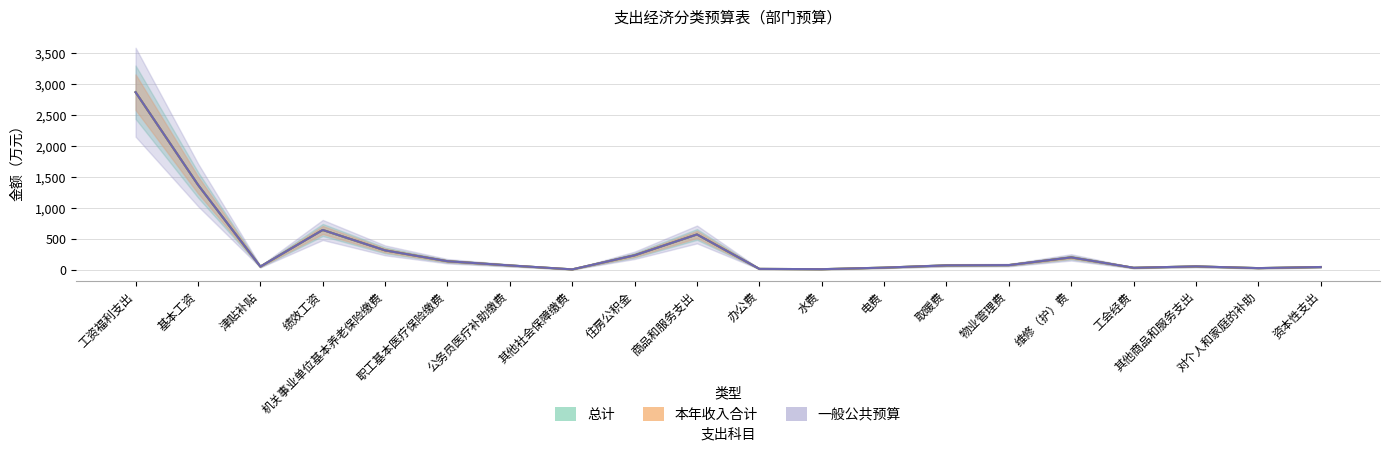

How many interior local valleys does the 总计 series have?

5